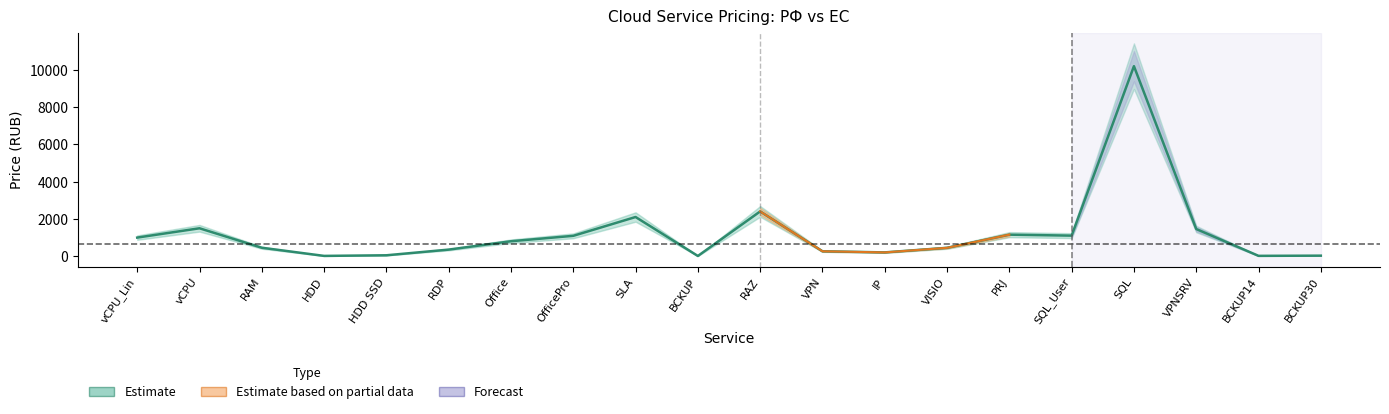

How many lines are shown in the chart?

1